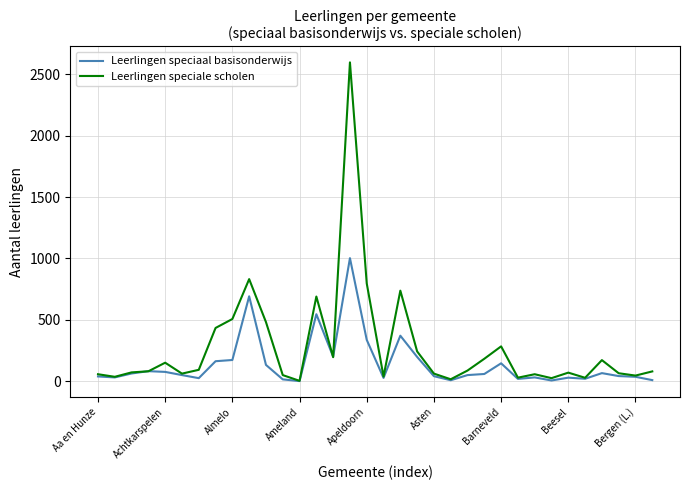

Which series has the largest total across all categories?

Leerlingen speciale scholen